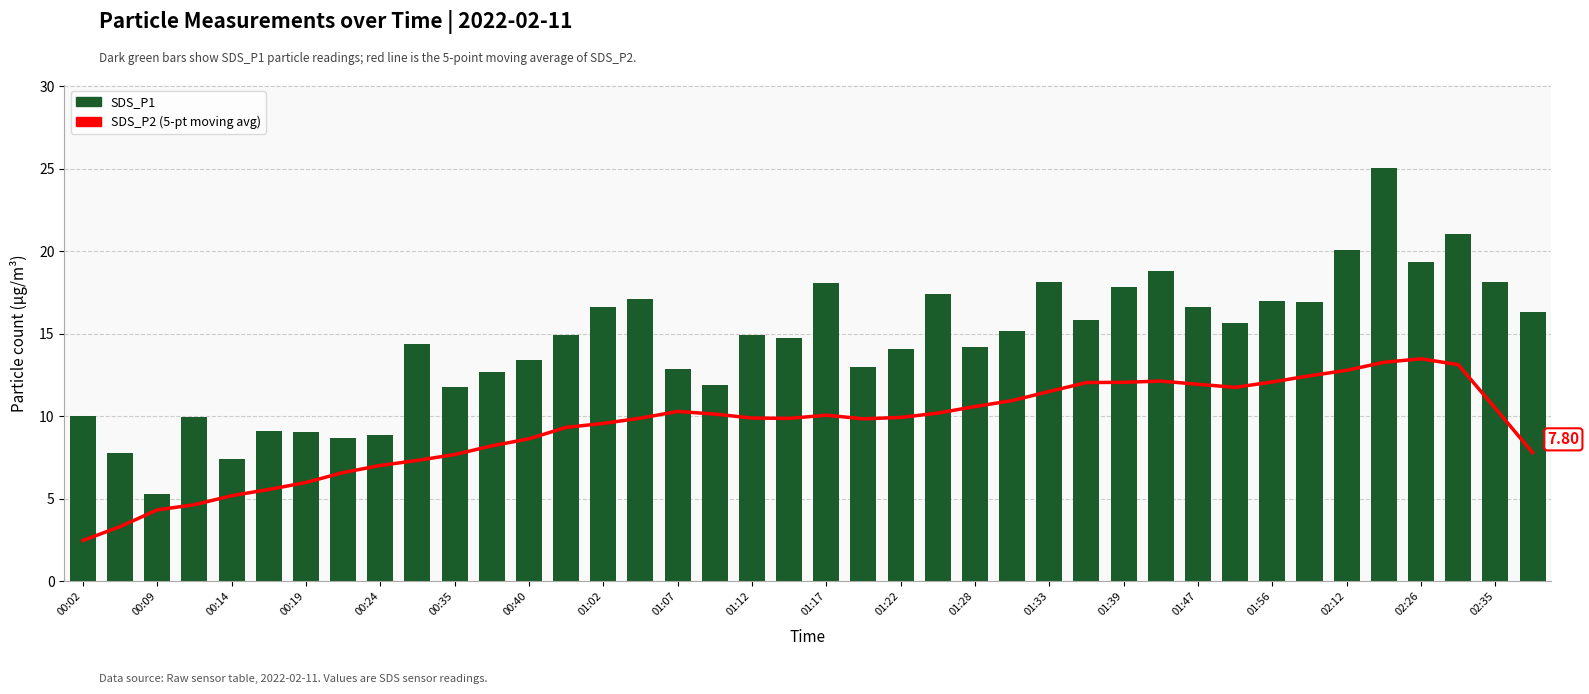

What position from the left is 01:28?

25